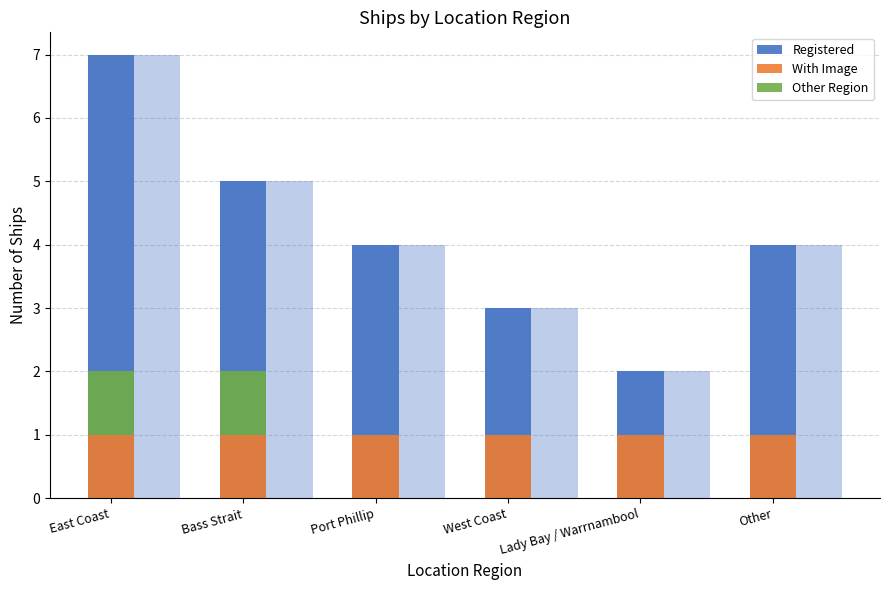

Is the value of Other Region at Other greater than the value of With Image at West Coast?

No